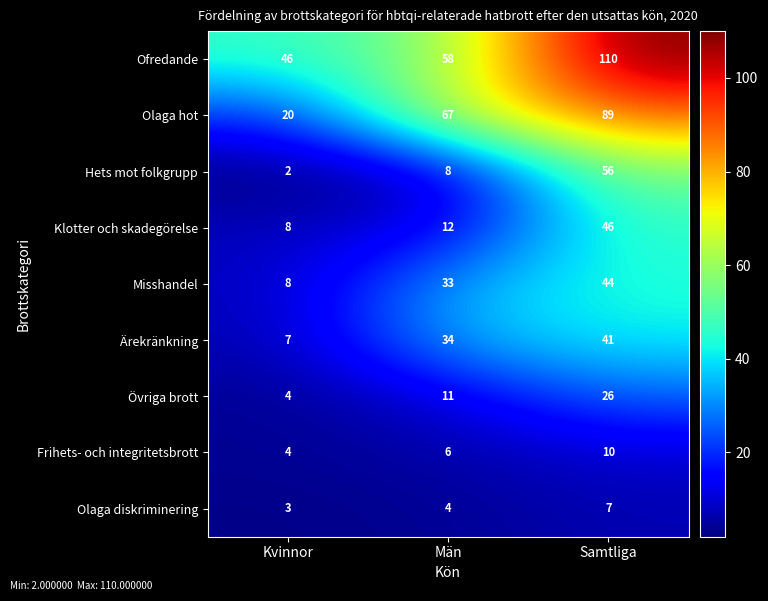

What is the average value of the Olaga diskriminering series?

5